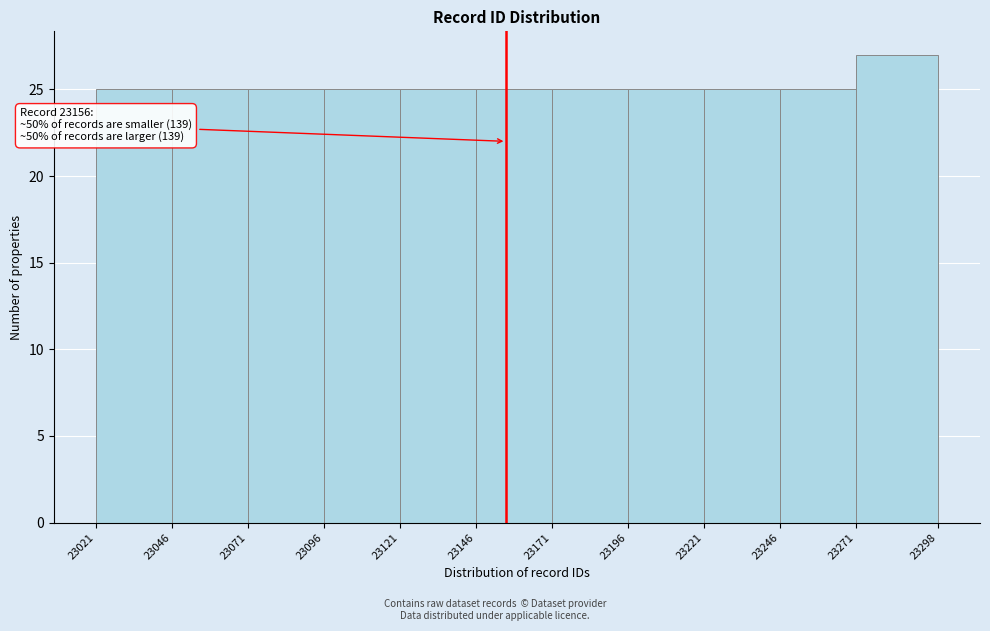

Over which range of the x-axis is the bar tallest?

23271 to 23298